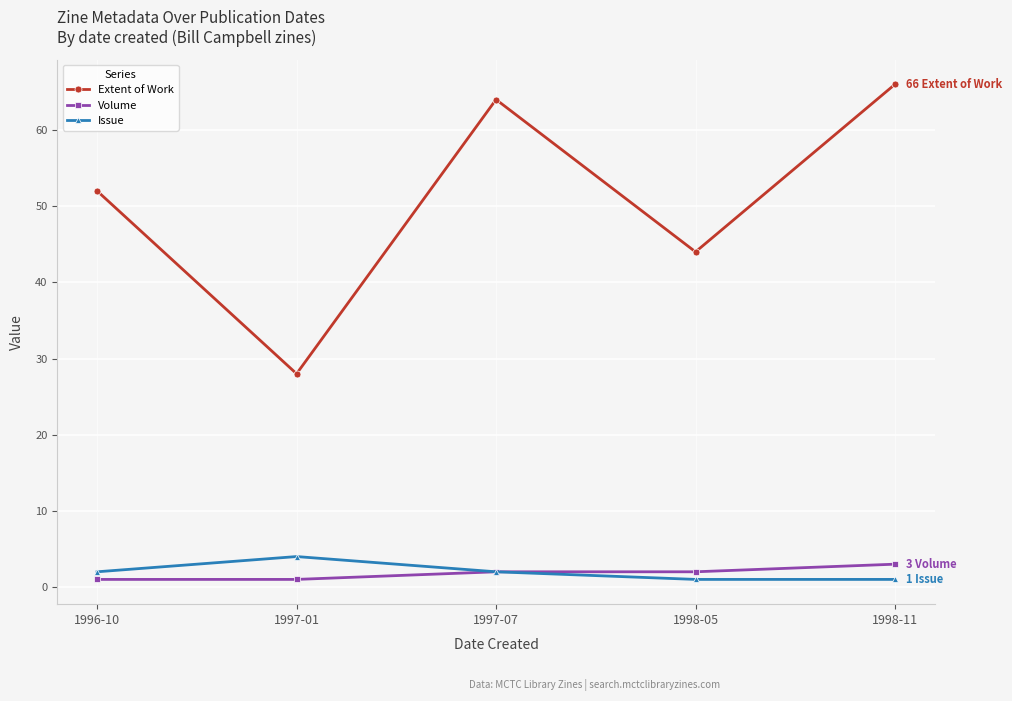

What is the label of the 5th point from the left?

1998-11